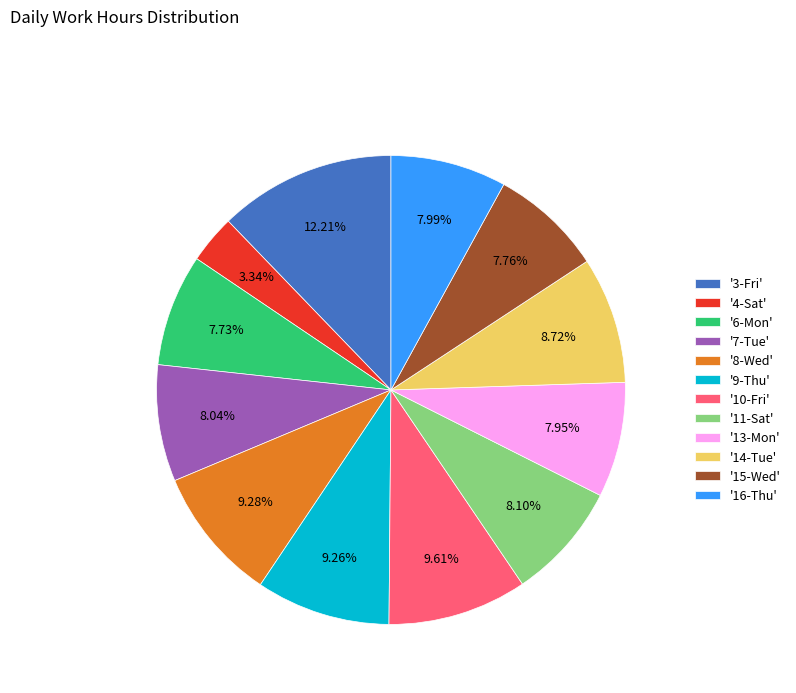

To the nearest percent, what is the difference between the largest and smallest slice percentages?

9%